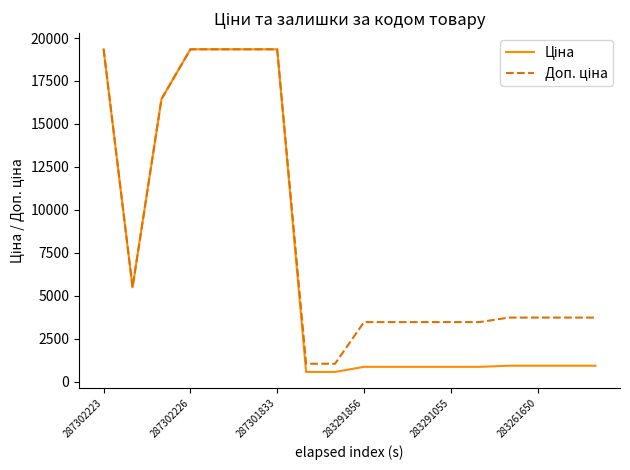

What is the minimum value shown in the chart?

571.6